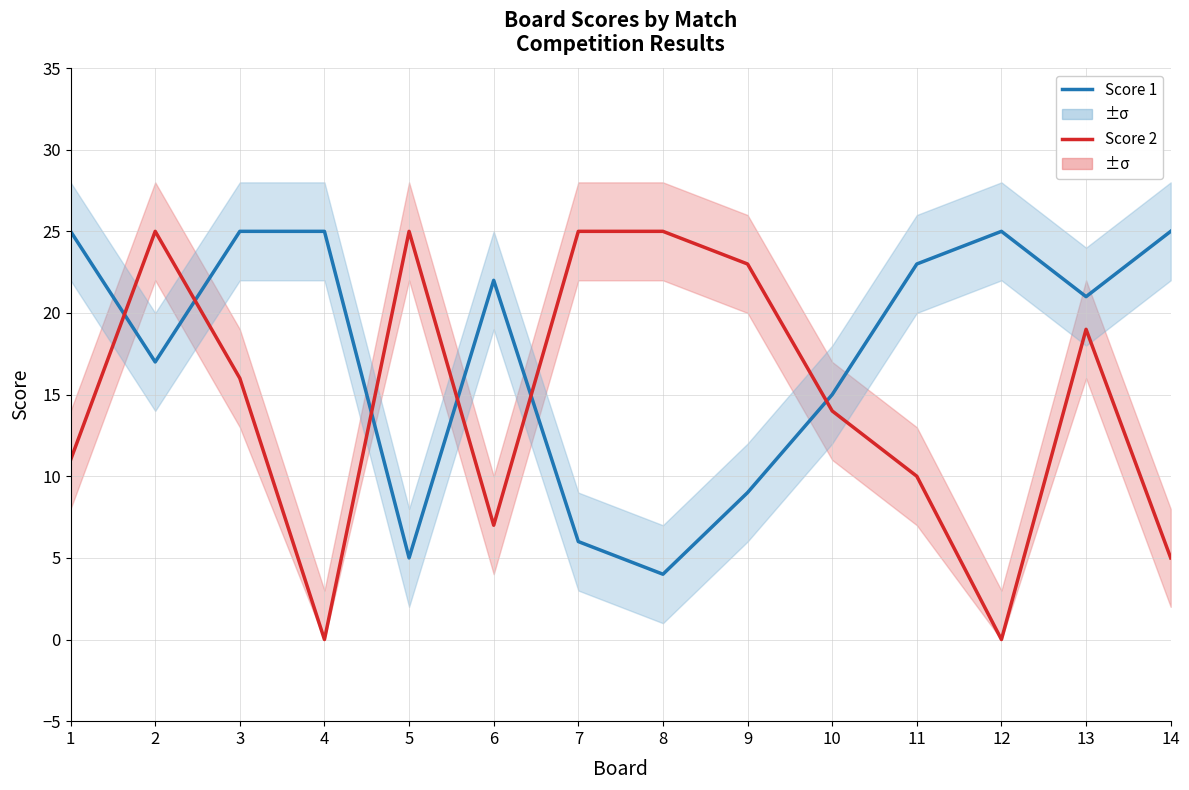

True or false: Score 1 and Score 2 cross at least once.

True